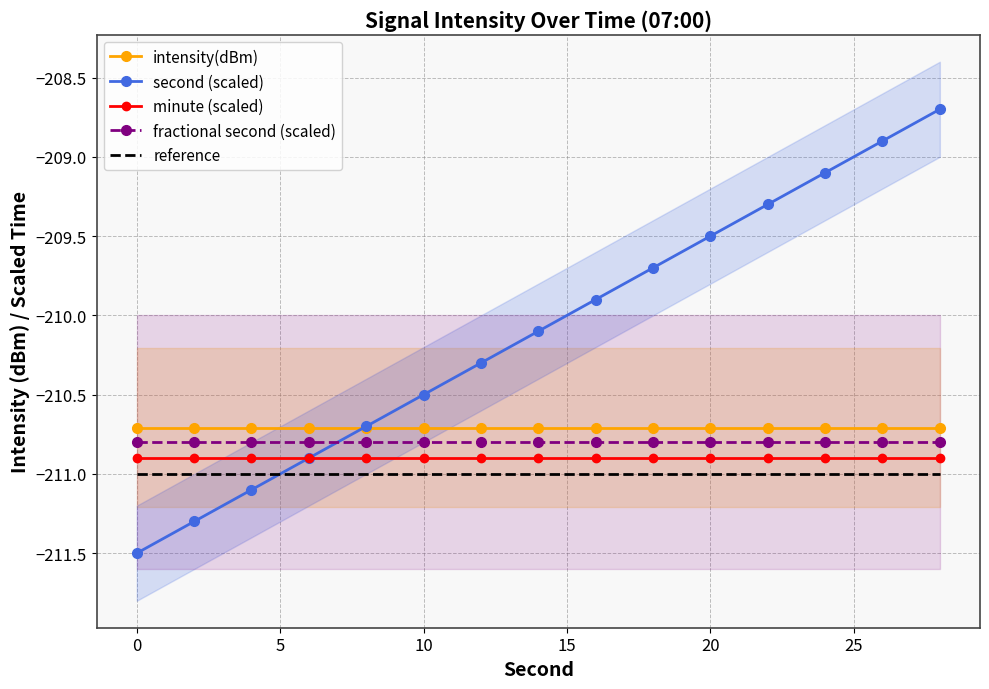

What are all the series names shown in the legend?

intensity(dBm), second (scaled), minute (scaled), fractional second (scaled), reference